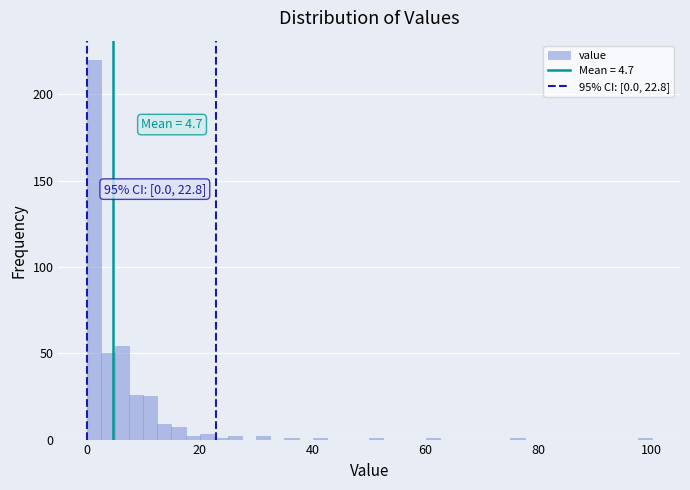

Around what value on the x-axis is the tallest bar? Give the approximate position of its centre, as read against the axis.

2